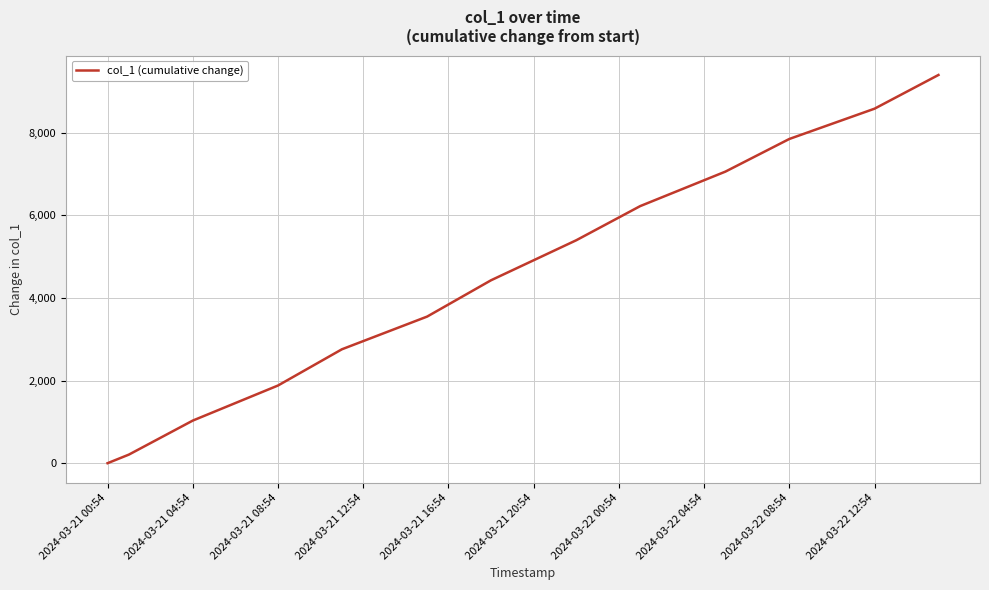

What is the difference between the maximum and minimum values?

9401.4